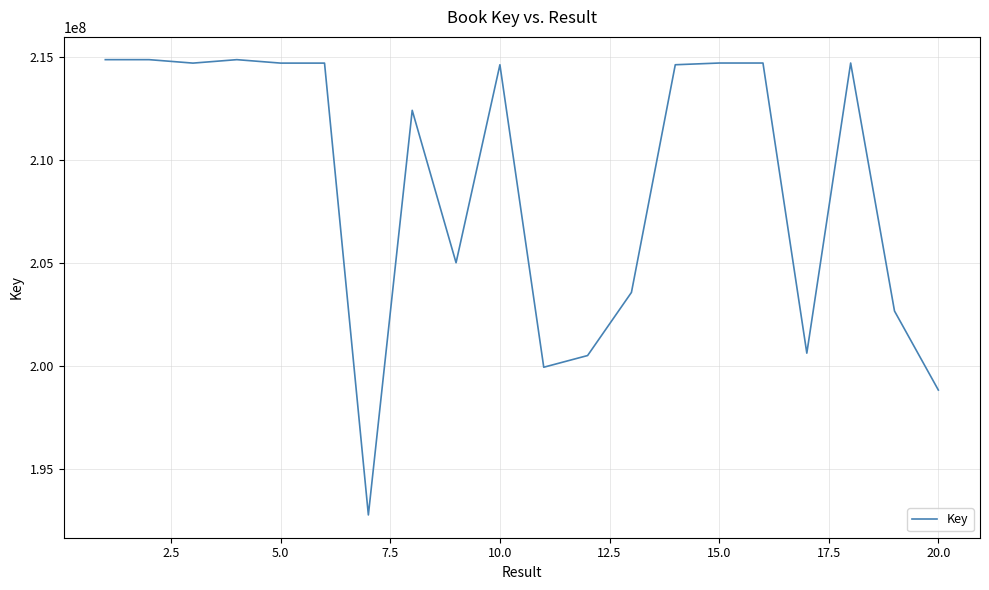

What is the minimum value shown in the chart?

192762999